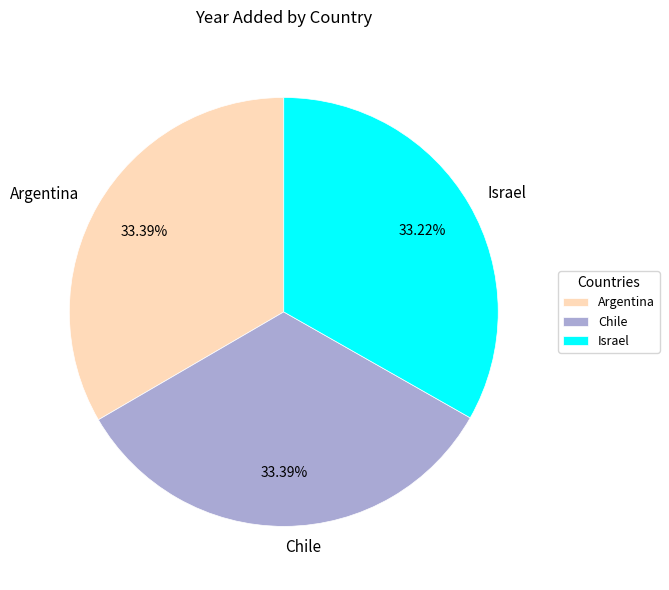

Is there any slice that represents more than half of the pie?

No